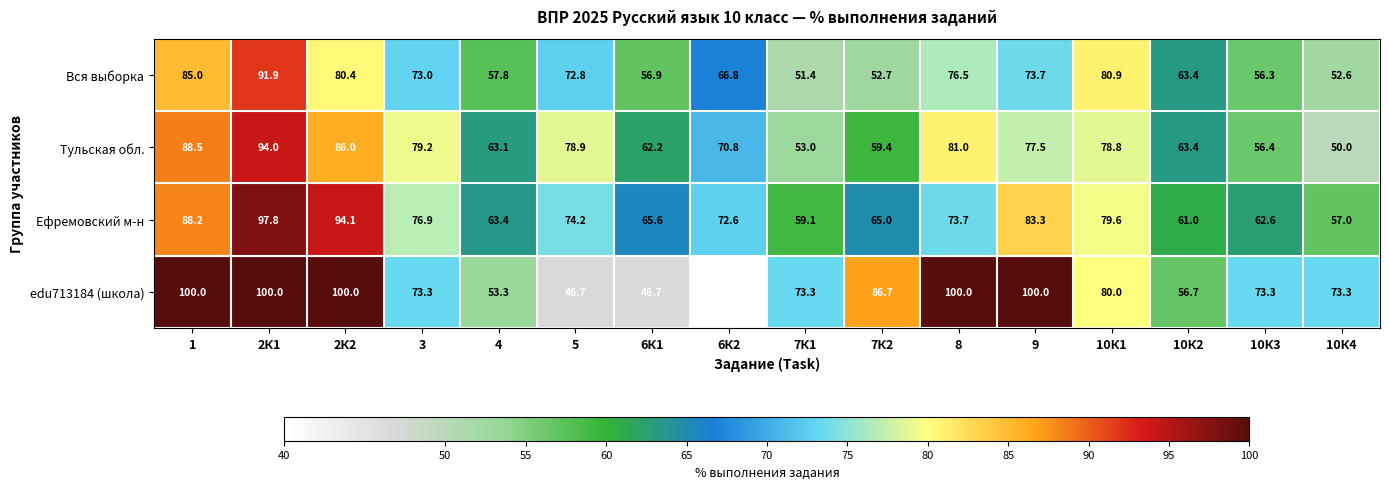

What value does the Тульская обл. series have at 10К2?

63.4